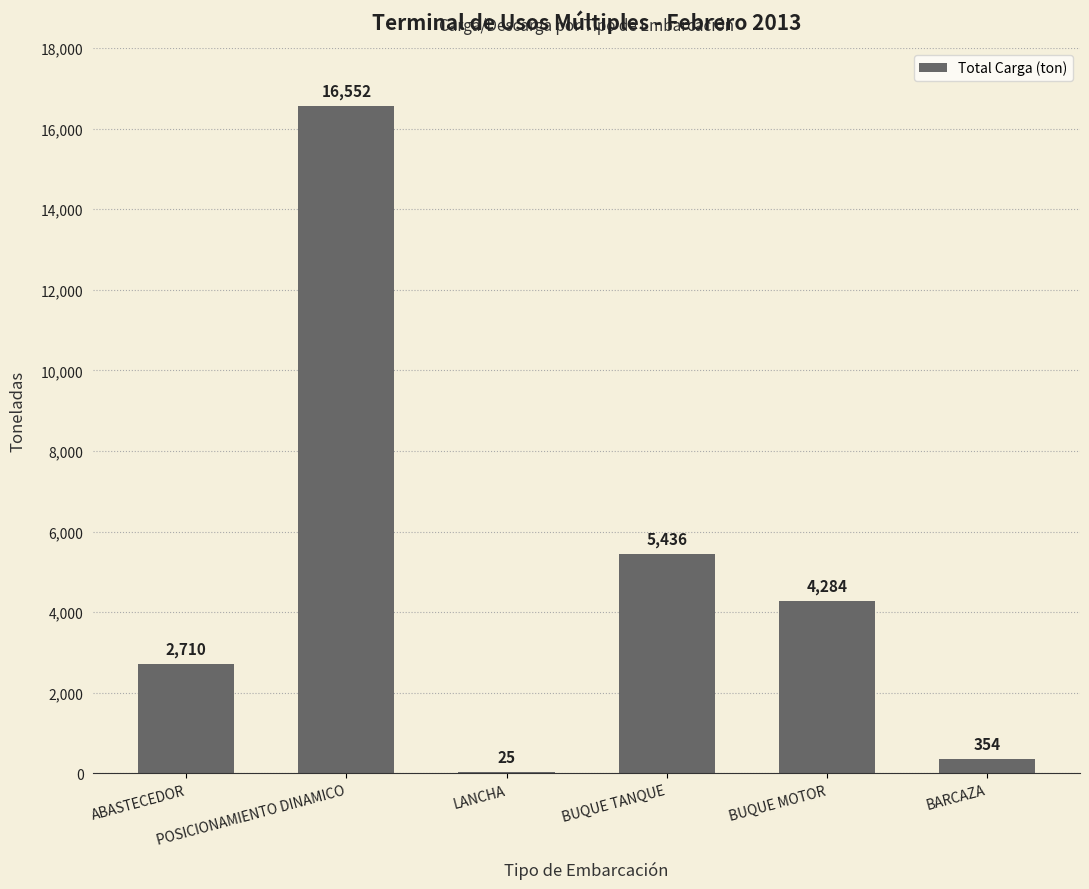

Where is the data nearest to the value 8288?

BUQUE TANQUE